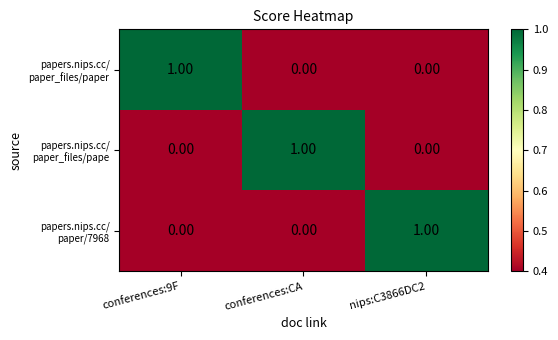

What is the total value across all series at conferences:9F?

1